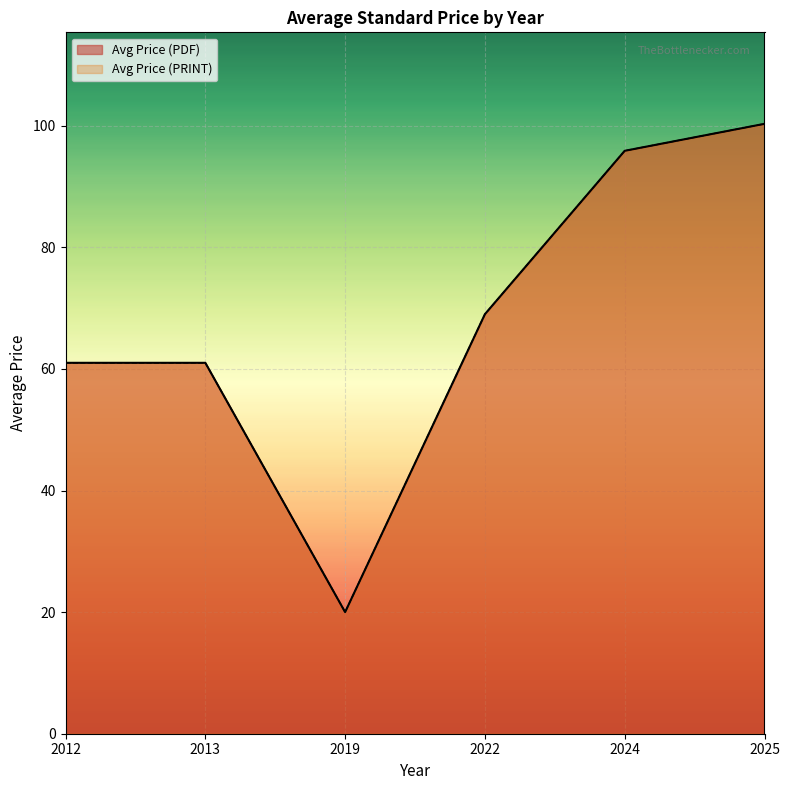

At which category is the sum across all series the highest?

2025